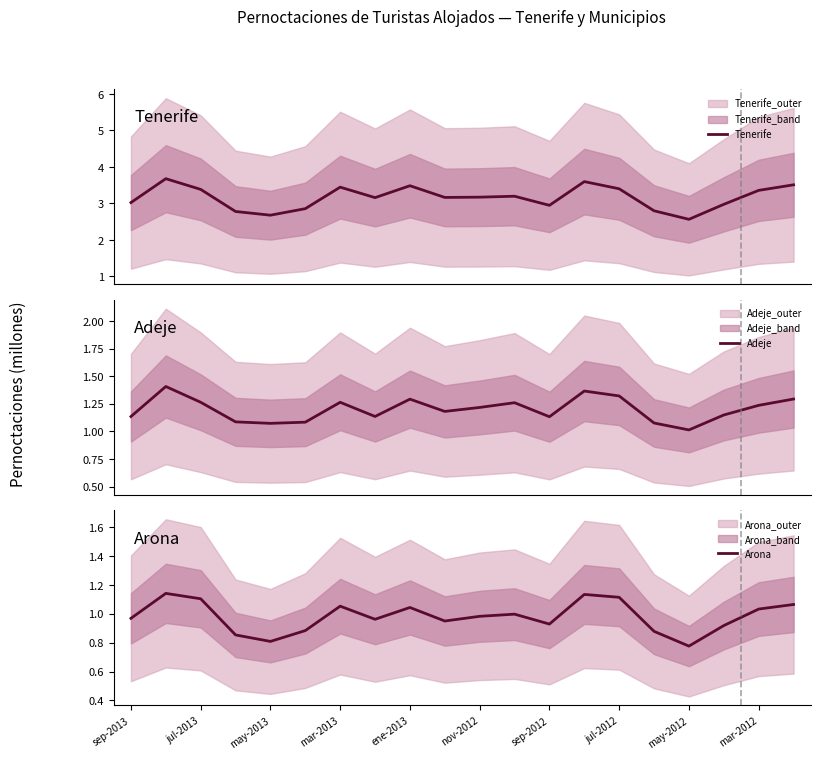

What is the maximum value for Tenerife?

3.7